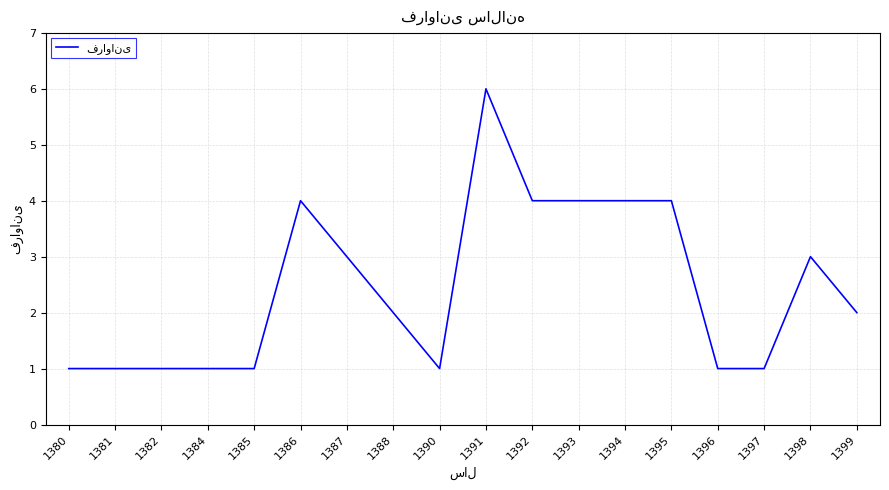

Reading left to right, transcribe all the data shown in this chart.

1380=1	1381=1	1382=1	1384=1	1385=1	1386=4	1387=3	1388=2	1390=1	1391=6	1392=4	1393=4	1394=4	1395=4	1396=1	1397=1	1398=3	1399=2